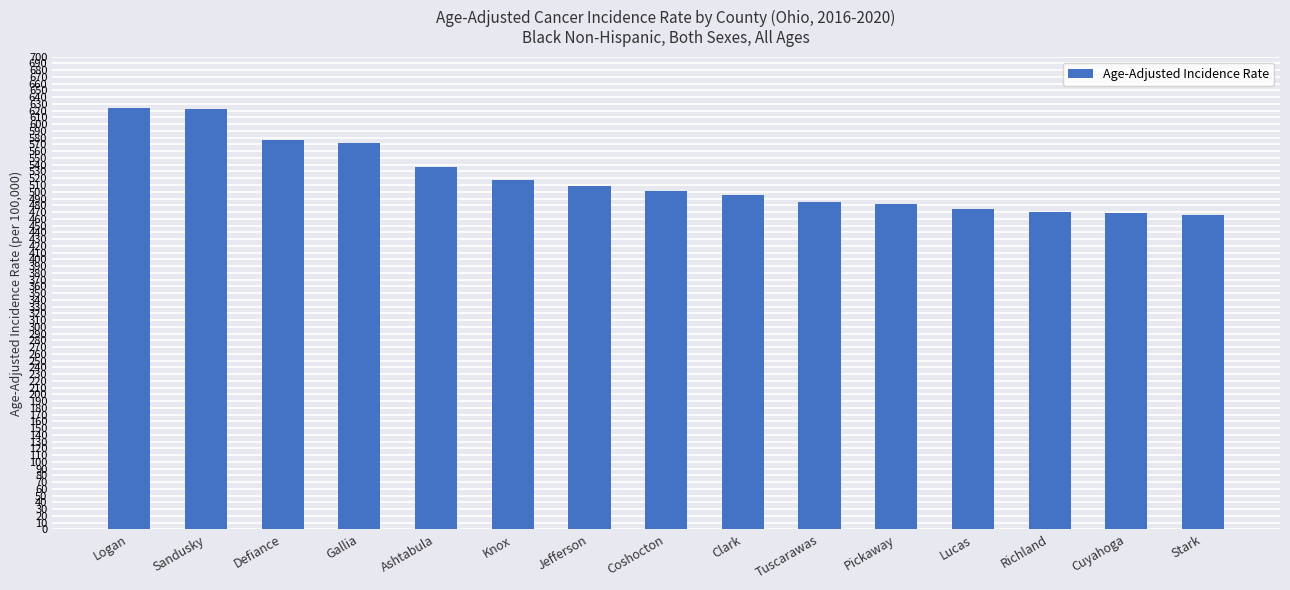

How many bars are there in total?

15